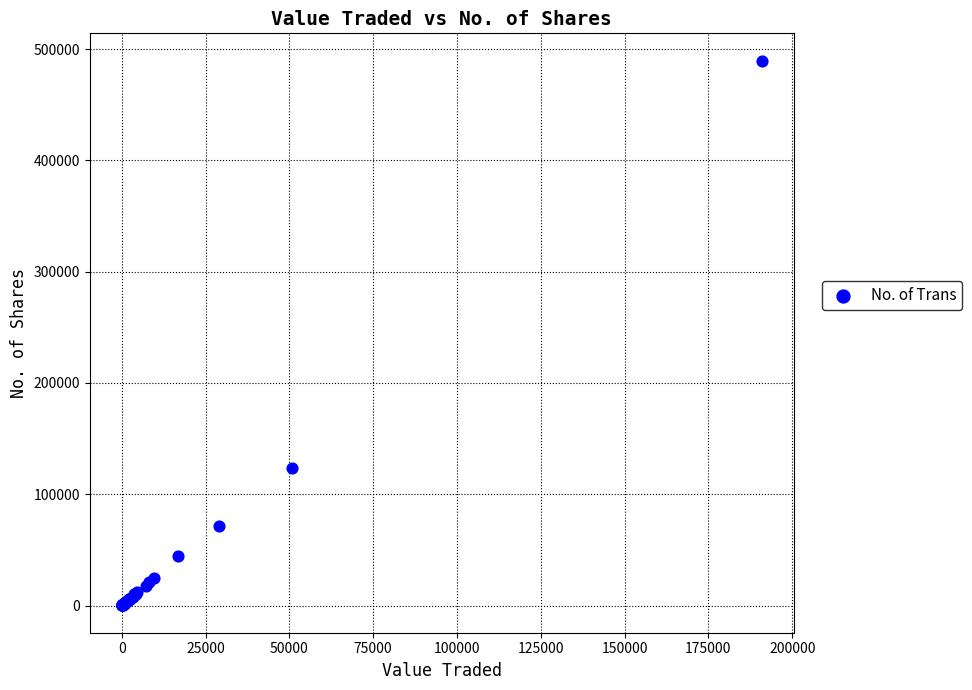

What Y value in the scatter plot is closest to 244852?

123910